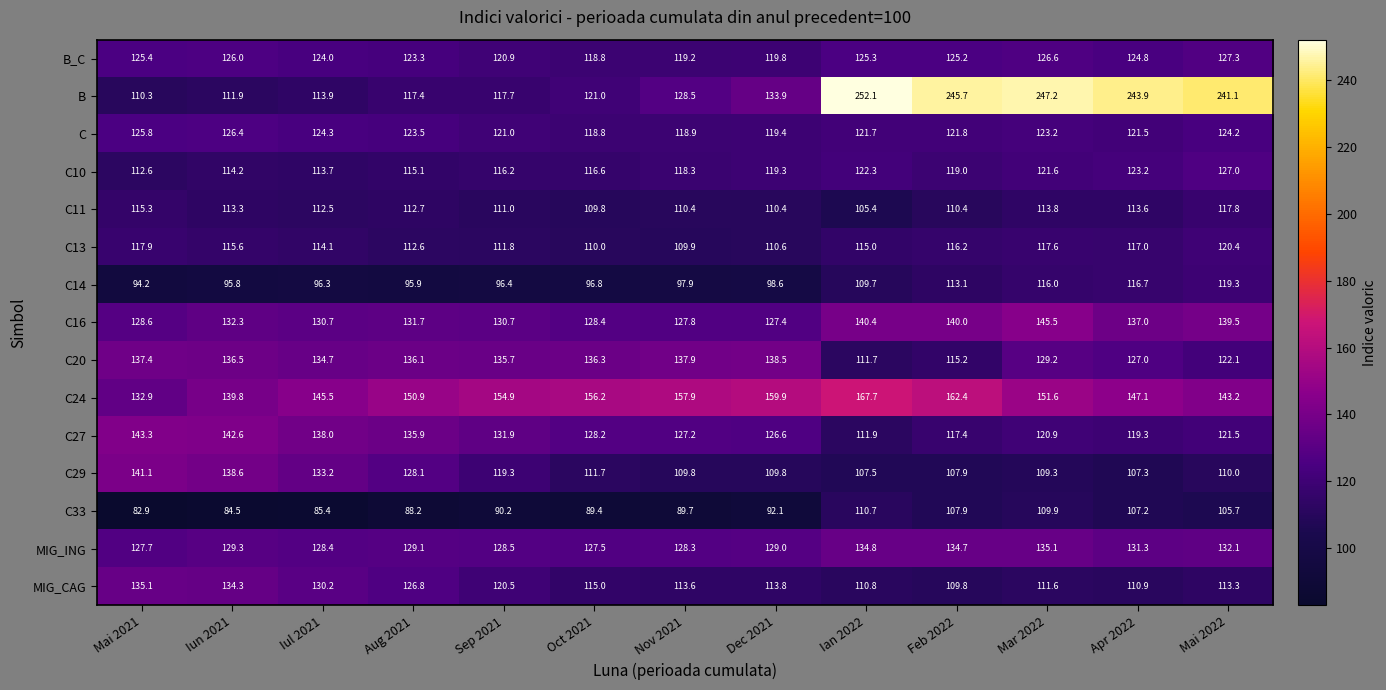

Rank the series at Mar 2022 from highest to lowest value.

B, C24, C16, MIG_ING, C20, B_C, C, C10, C27, C13, C14, C11, MIG_CAG, C33, C29